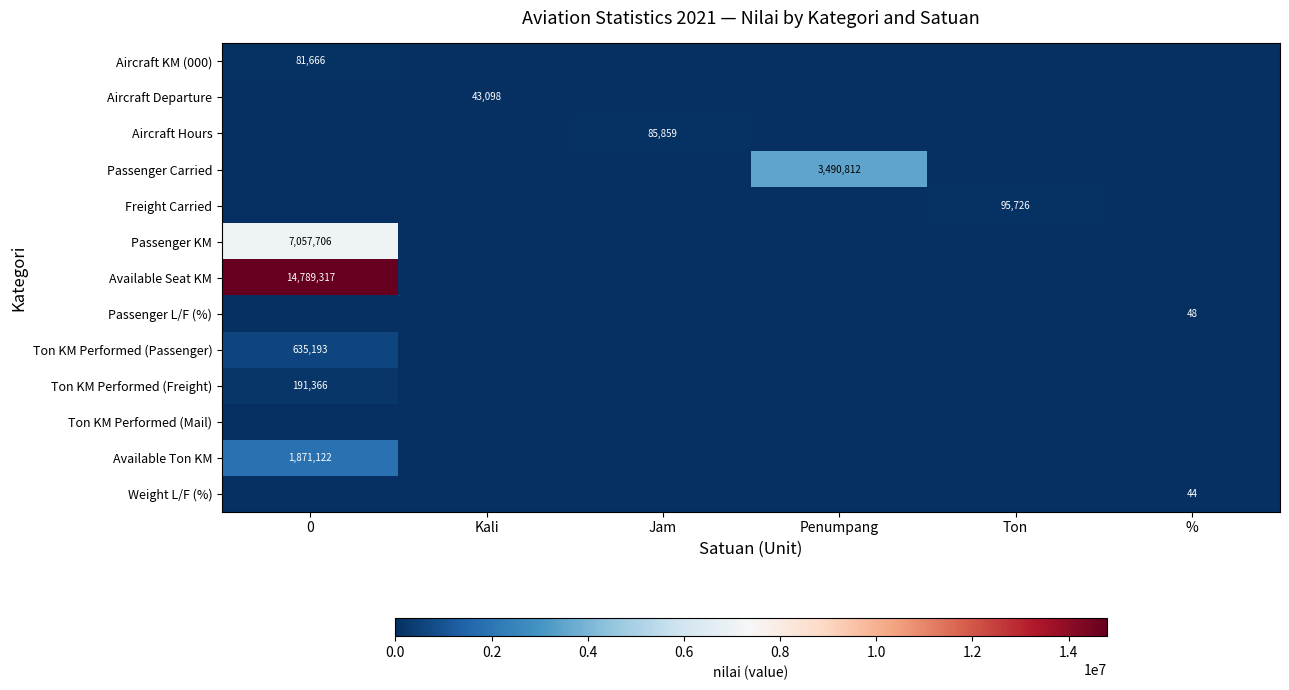

At Penumpang, list the series in order from smallest to largest.

Aircraft KM (000), Aircraft Departure, Aircraft Hours, Freight Carried, Passenger KM, Available Seat KM, Passenger L/F (%), Ton KM Performed (Passenger), Ton KM Performed (Freight), Ton KM Performed (Mail), Available Ton KM, Weight L/F (%), Passenger Carried